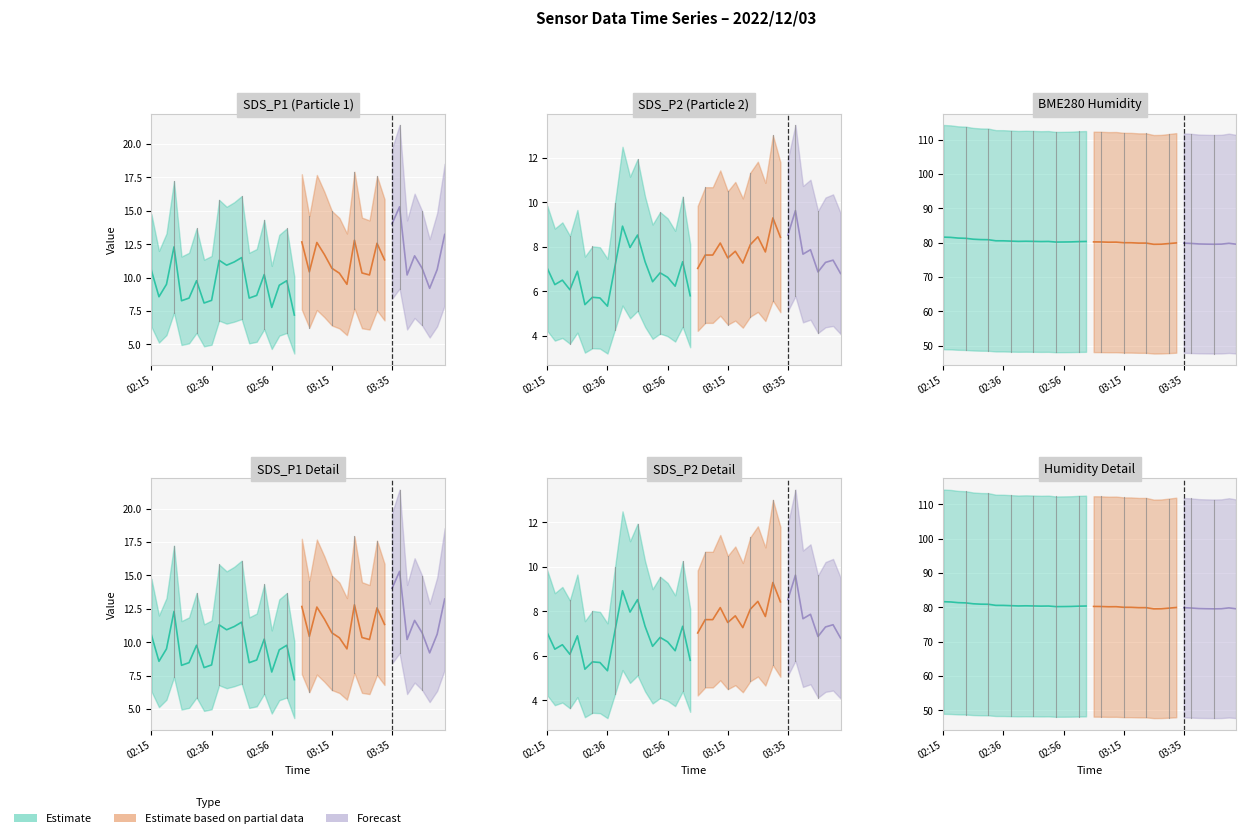

Reading right to left, transcribe all the data shown in this chart.

SDS_P1: 03:52=13.2	03:50=10.6	03:47=9.2	03:45=10.7	03:42=11.6	03:40=10.2	03:38=15.3	03:35=14.0	03:33=11.3	03:30=12.6	03:28=10.2	03:25=10.3	03:23=12.8	03:20=9.5	03:18=10.3	03:15=10.7	03:13=11.7	03:10=12.6	03:08=10.4	03:06=12.7	03:03=7.2	03:01=9.8	02:58=9.4	02:56=7.8	02:53=10.2	02:51=8.7	02:48=8.5	02:46=11.5	02:43=11.2	02:42=10.9	02:38=11.3	02:36=8.3	02:33=8.1	02:31=9.8	02:28=8.5	02:26=8.3	02:24=12.3	02:21=9.5	02:18=8.6	02:15=10.5
SDS_P2: 03:52=6.8	03:50=7.4	03:47=7.3	03:45=6.9	03:42=7.9	03:40=7.7	03:38=9.6	03:35=8.5	03:33=8.4	03:30=9.3	03:28=7.8	03:25=8.4	03:23=8.1	03:20=7.3	03:18=7.8	03:15=7.5	03:13=8.2	03:10=7.6	03:08=7.6	03:06=7.0	03:03=5.8	03:01=7.3	02:58=6.2	02:56=6.6	02:53=6.8	02:51=6.4	02:48=7.3	02:46=8.5	02:43=8.0	02:42=8.9	02:38=7.1	02:36=5.3	02:33=5.7	02:31=5.7	02:28=5.4	02:26=6.9	02:24=6.1	02:21=6.5	02:18=6.3	02:15=7.0
BME280_humidity: 03:52=79.5	03:50=79.8	03:47=79.6	03:45=79.5	03:42=79.6	03:40=79.6	03:38=79.8	03:35=79.9	03:33=79.9	03:30=79.7	03:28=79.5	03:25=79.5	03:23=79.9	03:20=79.9	03:18=80.0	03:15=80.0	03:13=80.2	03:10=80.1	03:08=80.2	03:06=80.2	03:03=80.3	03:01=80.3	02:58=80.2	02:56=80.2	02:53=80.2	02:51=80.3	02:48=80.3	02:46=80.4	02:43=80.4	02:42=80.4	02:38=80.5	02:36=80.5	02:33=80.5	02:31=80.9	02:28=80.9	02:26=81.0	02:24=81.3	02:21=81.3	02:18=81.5	02:15=81.6